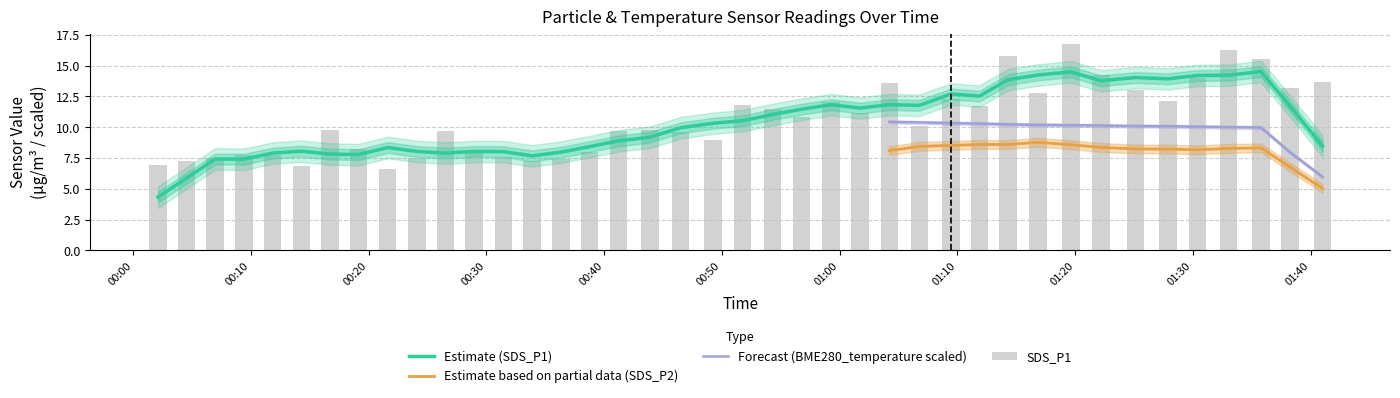

What is the value of the SDS_P1 bar at the 37th from the left?

16.2